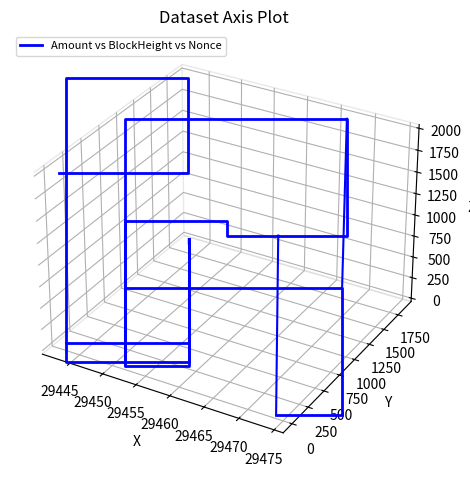

Which label corresponds to the smallest value in the chart?

29445